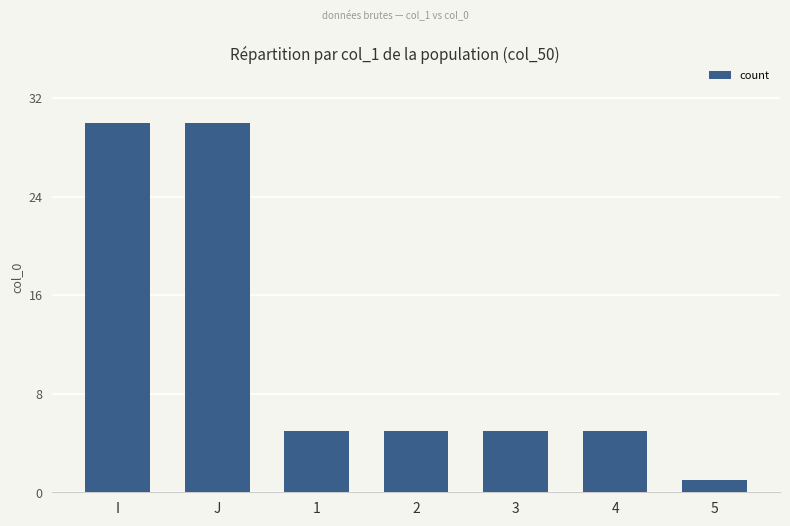

How many categories are shown in the chart?

7